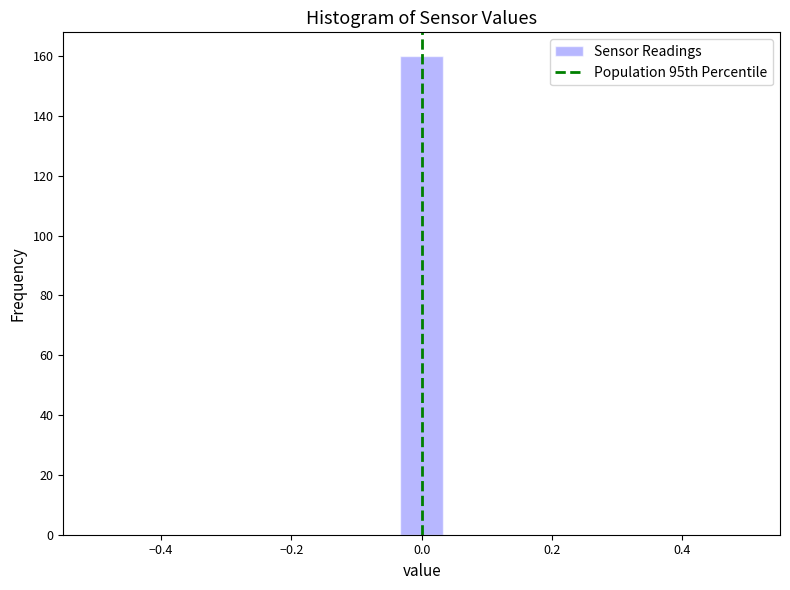

Around what value on the x-axis is the tallest bar? Give the approximate position of its centre, as read against the axis.

0.00